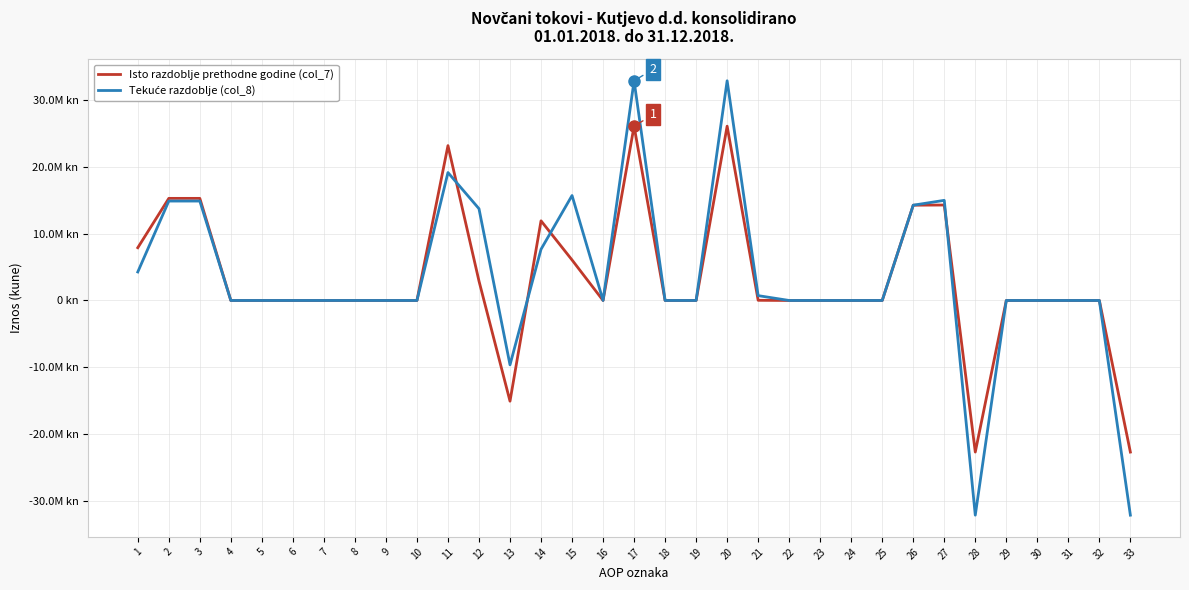

Reading left to right, list all the values displayed in this chart.

Isto razdoblje prethodne godine (col_7): 1=7898192	2=15287321	3=15287321	4=0	5=0	6=0	7=0	8=0	9=0	10=0	11=23185513	12=2911656	13=-15078301	14=11925669	15=6064288	16=0	17=26097169	18=0	19=0	20=26097169	21=25756	22=0	23=0	24=0	25=0	26=14264753	27=14290509	28=-22696321	29=0	30=0	31=0	32=0	33=-22696321
Tekuće razdoblje (col_8): 1=4269228	2=14884732	3=14884732	4=0	5=0	6=0	7=0	8=0	9=0	10=0	11=19153960	12=13737963	13=-9639275	14=7663838	15=15713400	16=0	17=32891923	18=0	19=0	20=32891923	21=724327	22=0	23=0	24=0	25=0	26=14266589	27=14990916	28=-32141663	29=0	30=0	31=0	32=0	33=-32141663